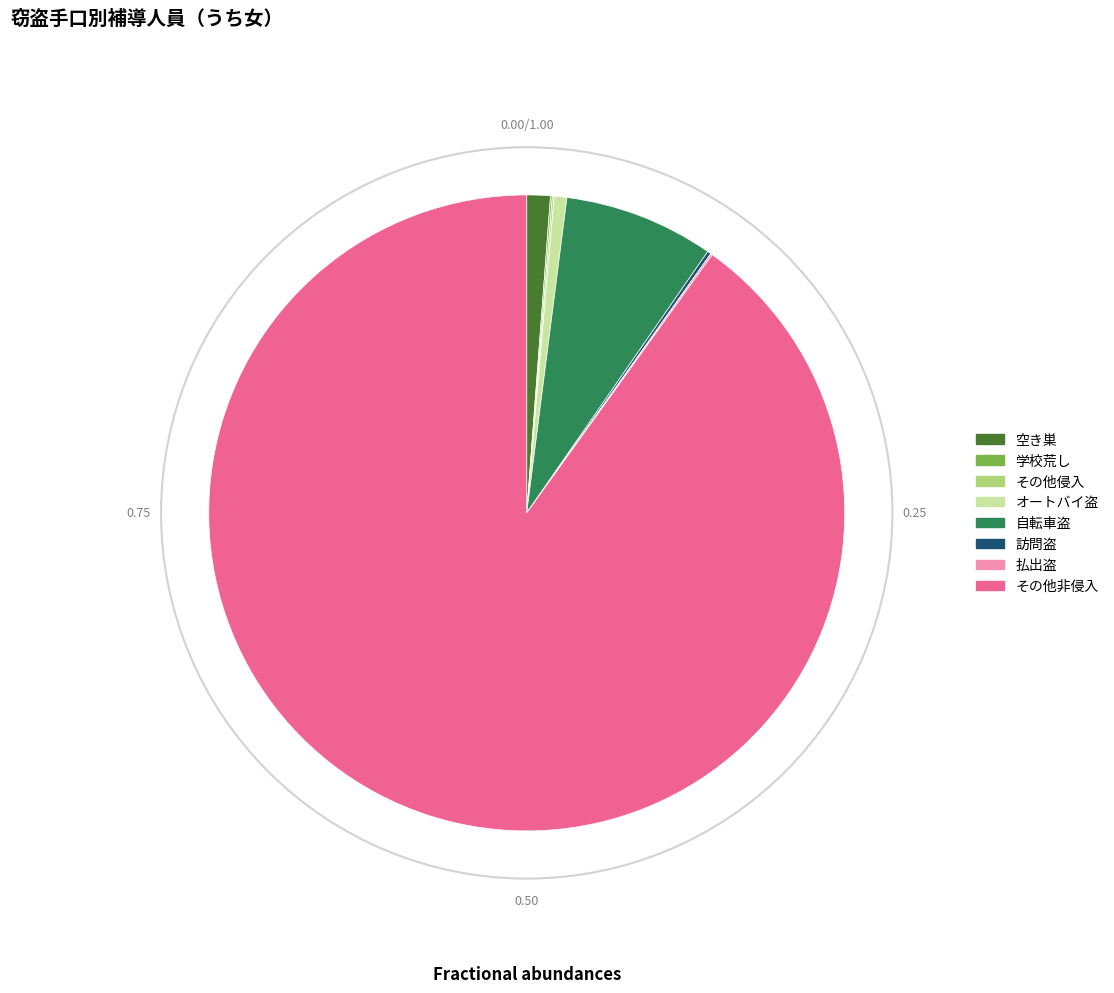

What is the largest slice in the pie chart?

その他非侵入